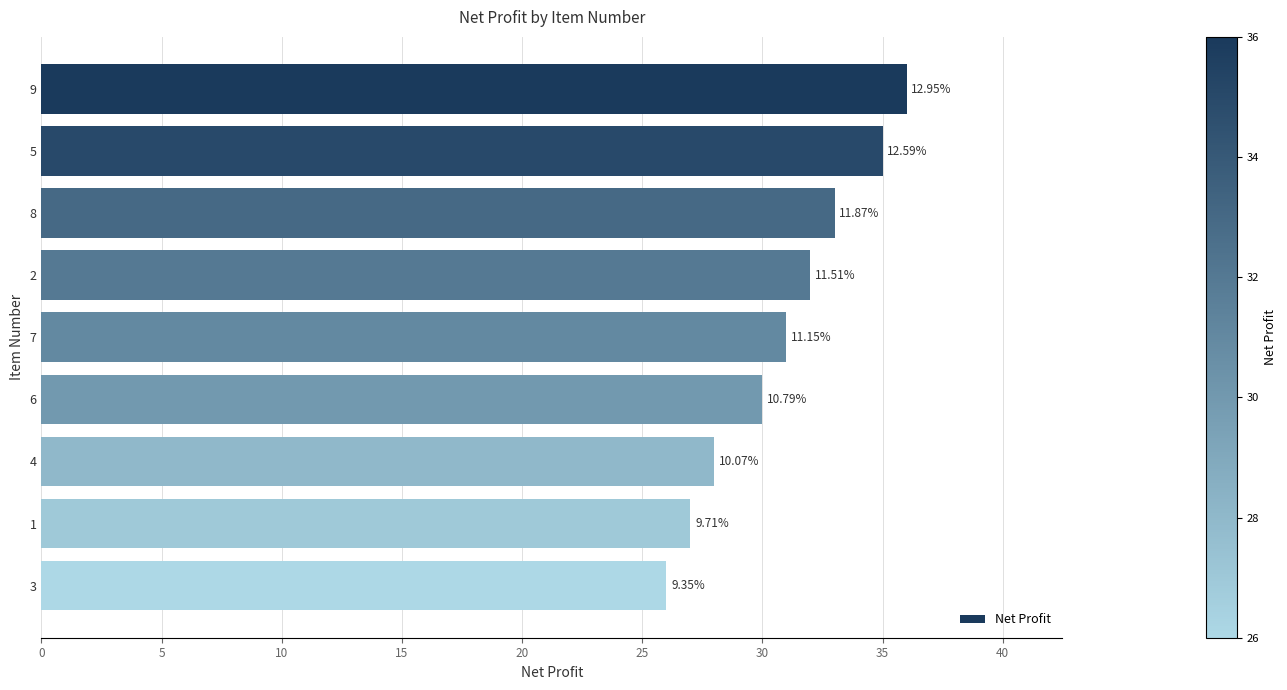

Does the chart contain any negative values?

No